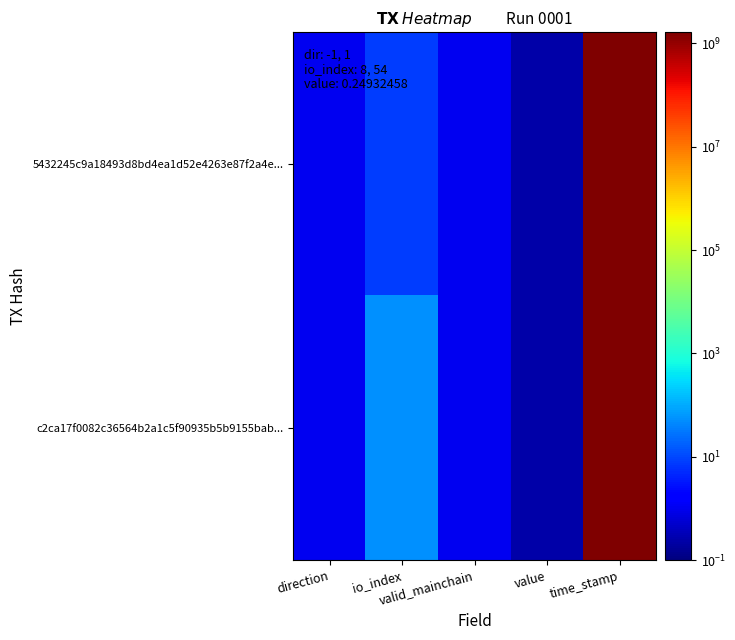

Reading right to left, what are all the values shown in this chart?

5432245c9a18493d8bd4ea1d52e4263e87f2a4e...: time_stamp=1630774023.0	value=0.2	valid_mainchain=1.0	io_index=8.0	direction=1.0
c2ca17f0082c36564b2a1c5f90935b5b9155bab...: time_stamp=1630771263.0	value=0.2	valid_mainchain=1.0	io_index=54.0	direction=1.0